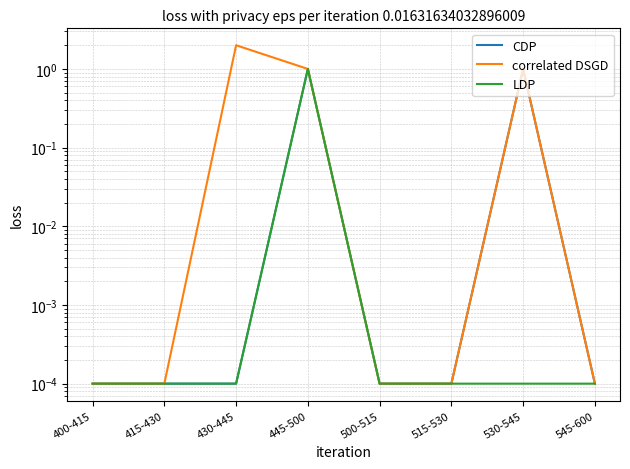

How many data points does each series have?

8